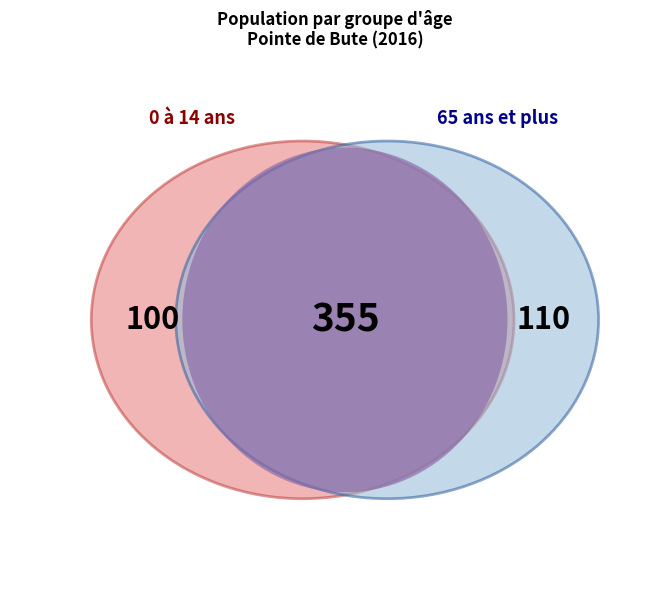

The 0 à 14 ans slice represents 18% of the pie. True or false?

True